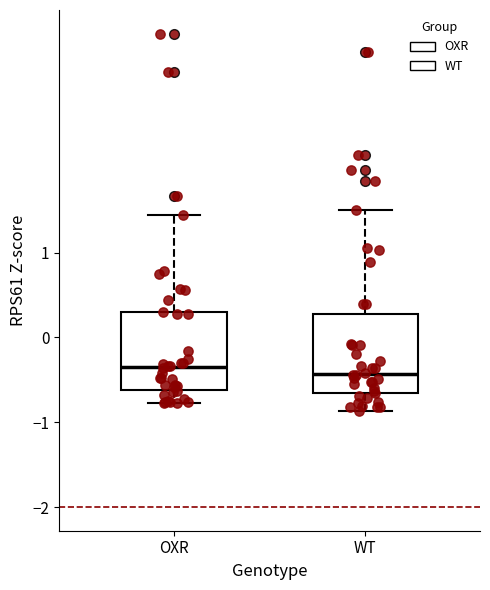

Reading left to right, read every box against the y-axis: the position of its median line, the range the box covers, and the ends of its whiskers. The values are not printed on the chart, so give them approximately, as read against the axis.

OXR: median -0.4, box -0.6 to 0.3, whiskers -0.8 to 1.4
WT: median -0.4, box -0.7 to 0.3, whiskers -0.9 to 1.5